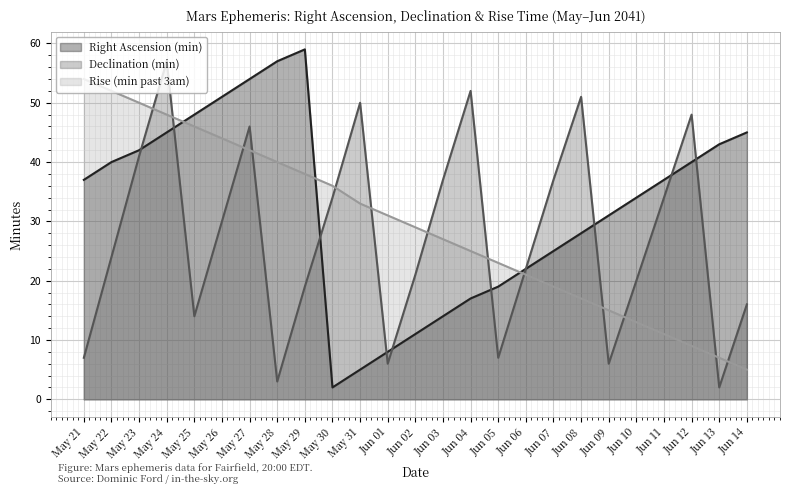

List the series in order of their overall mean, lowest first.

Declination (min), Rise (min past 3am), Right Ascension (min)